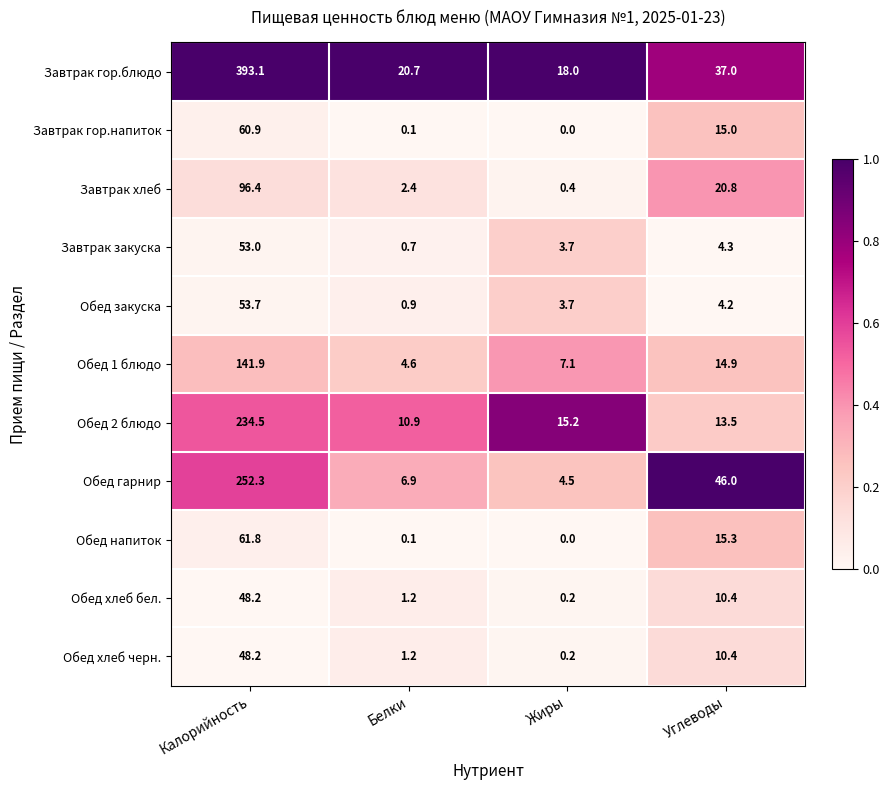

What is the maximum value shown in the chart?

393.1